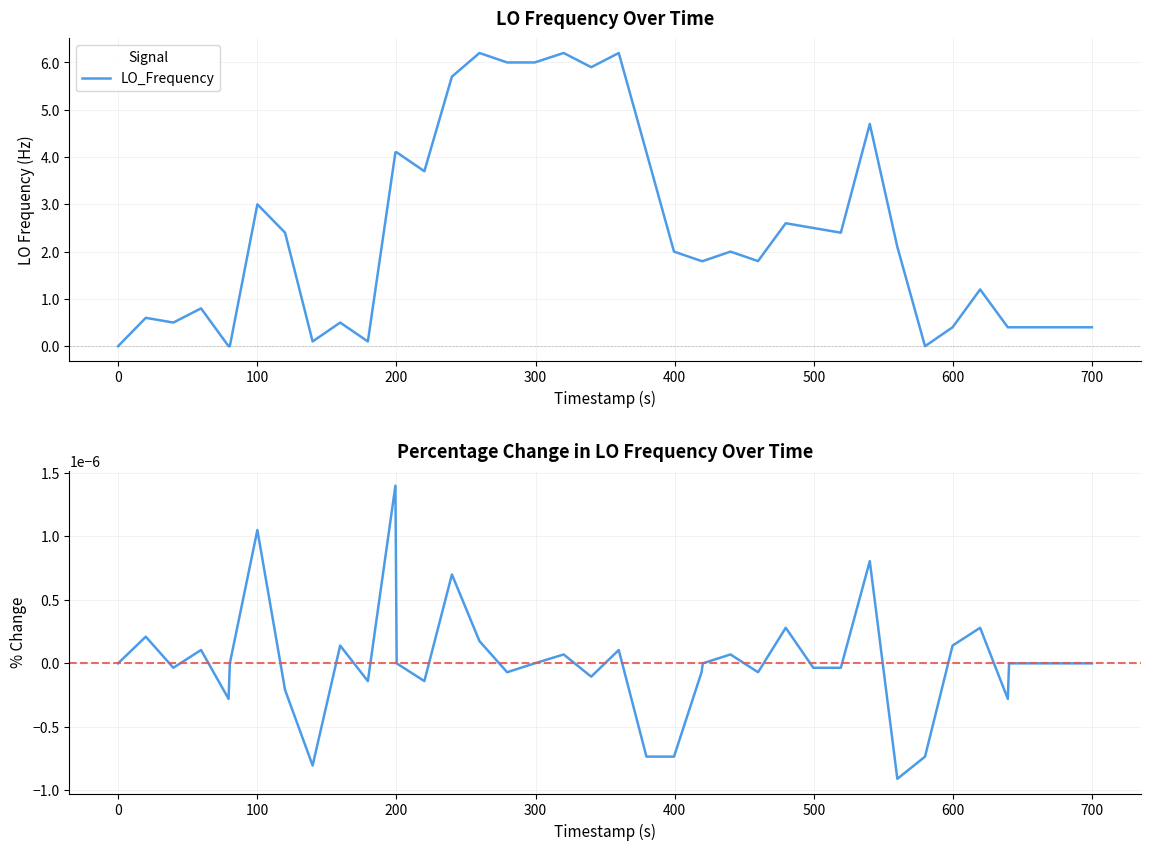

What is the highest value of the LO_Frequency series?

6.2